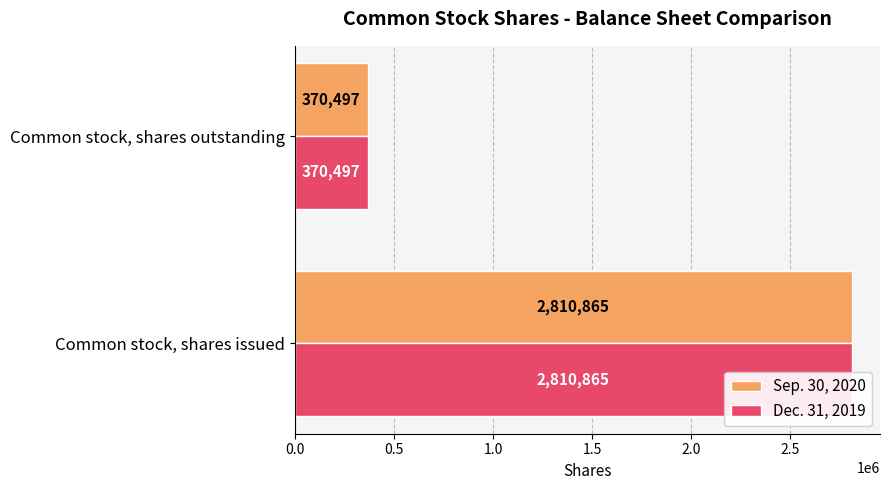

The Dec. 31, 2019 series shows 4649348 at 0.0. True or false?

False